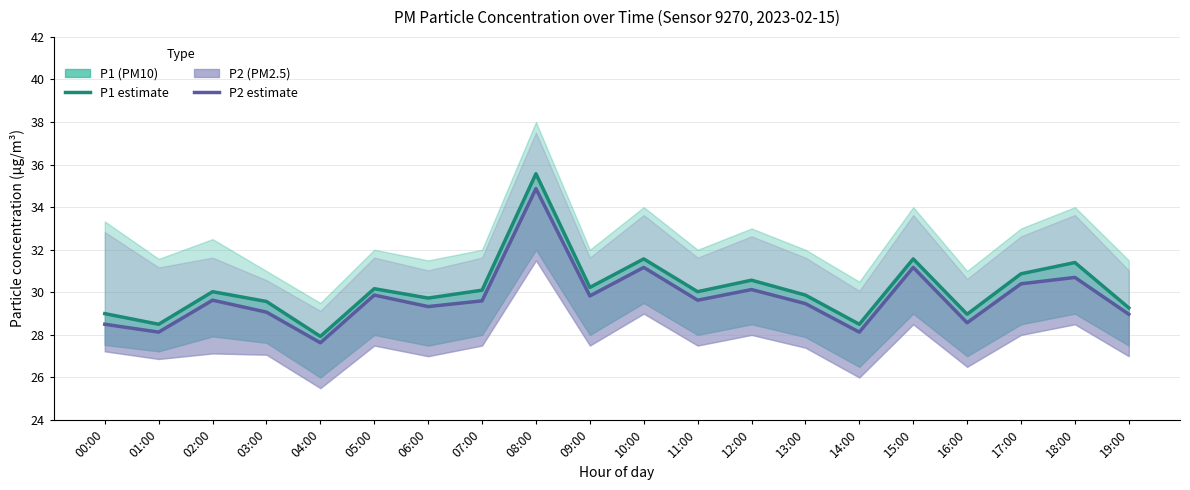

Reading left to right, transcribe all the data shown in this chart.

P1: 00:00=29.0	01:00=28.5	02:00=30.0	03:00=29.6	04:00=27.9	05:00=30.2	06:00=29.7	07:00=30.1	08:00=35.6	09:00=30.2	10:00=31.6	11:00=30.0	12:00=30.6	13:00=29.9	14:00=28.5	15:00=31.6	16:00=29.0	17:00=30.9	18:00=31.4	19:00=29.3
P2: 00:00=28.5	01:00=28.1	02:00=29.6	03:00=29.1	04:00=27.6	05:00=29.9	06:00=29.3	07:00=29.6	08:00=34.9	09:00=29.8	10:00=31.2	11:00=29.6	12:00=30.1	13:00=29.5	14:00=28.1	15:00=31.2	16:00=28.6	17:00=30.4	18:00=30.7	19:00=29.0